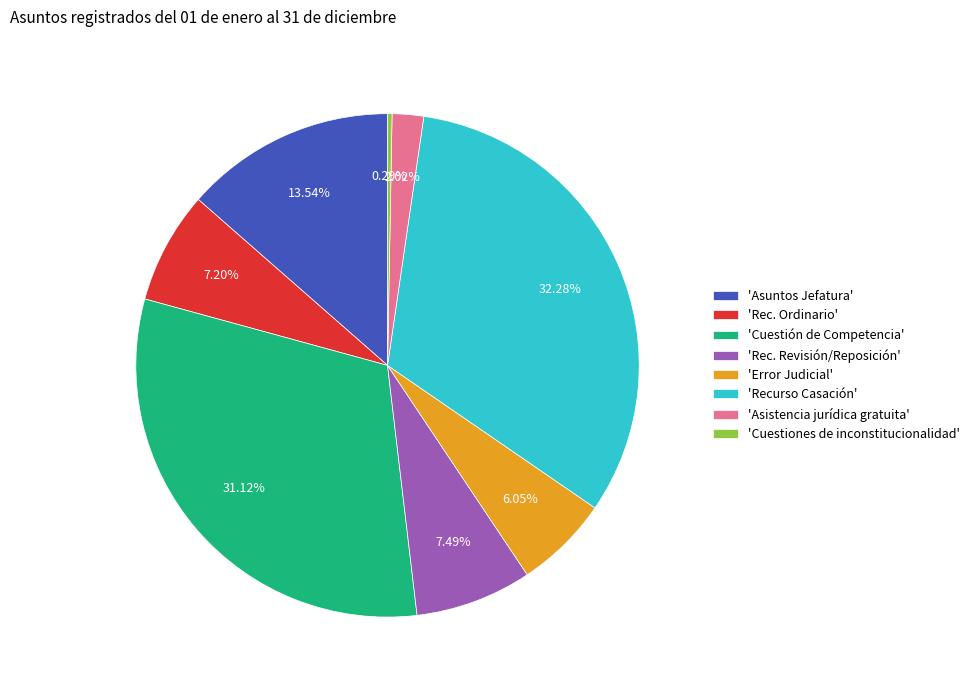

How many slices are in this pie chart?

8